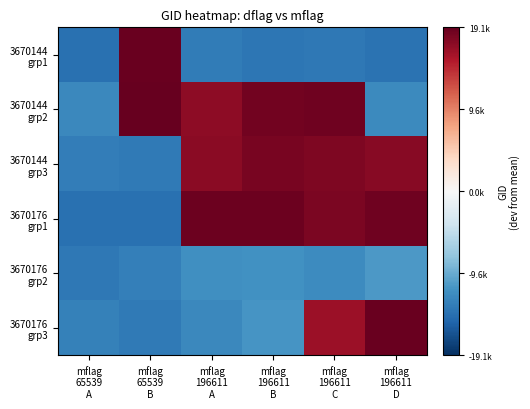

How many series are shown in this chart?

6